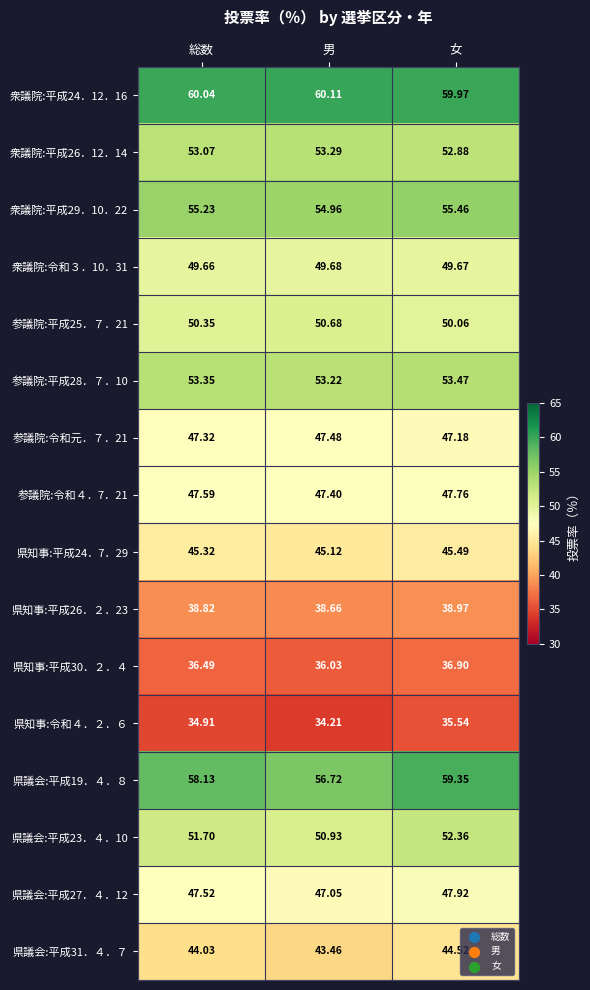

List the series in order of their peak value, highest first.

衆議院:平成24．12．16, 県議会:平成19．４．８, 衆議院:平成29．10．22, 参議院:平成28．７．10, 衆議院:平成26．12．14, 県議会:平成23．４．10, 参議院:平成25．７．21, 衆議院:令和３．10．31, 県議会:平成27．４．12, 参議院:令和４．7．21, 参議院:令和元．７．21, 県知事:平成24．7．29, 県議会:平成31．４．７, 県知事:平成26．２．23, 県知事:平成30．２．４, 県知事:令和４．２．６